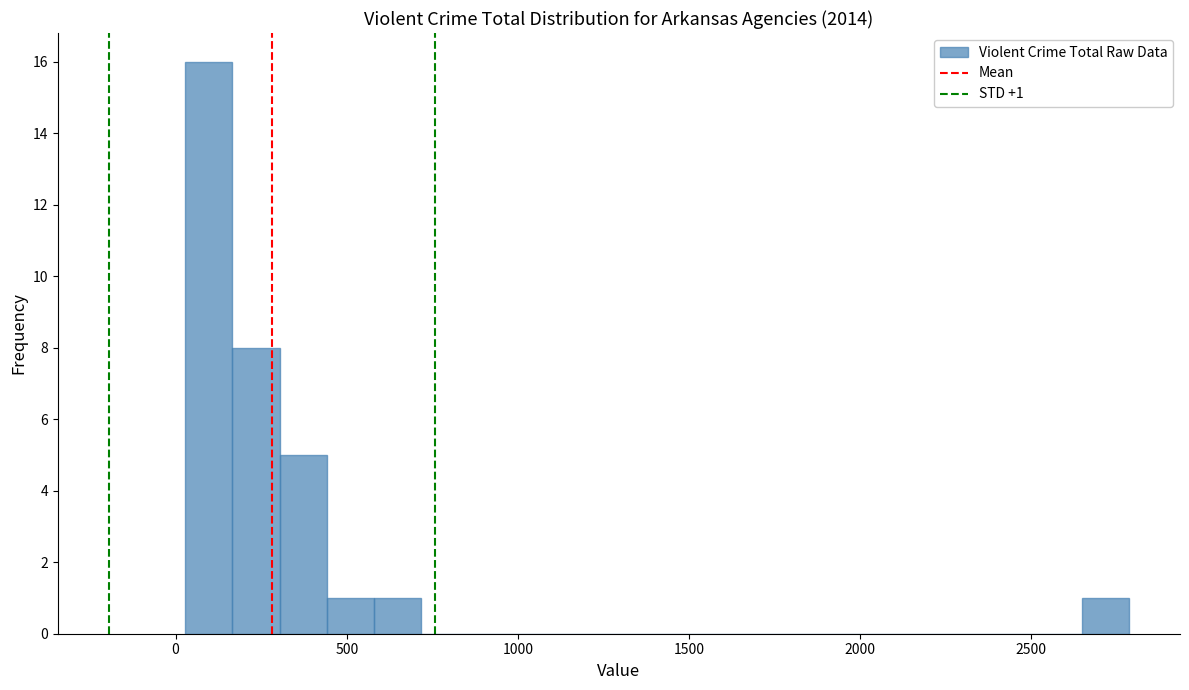

Around what value on the x-axis is the tallest bar? Give the approximate position of its centre, as read against the axis.

100